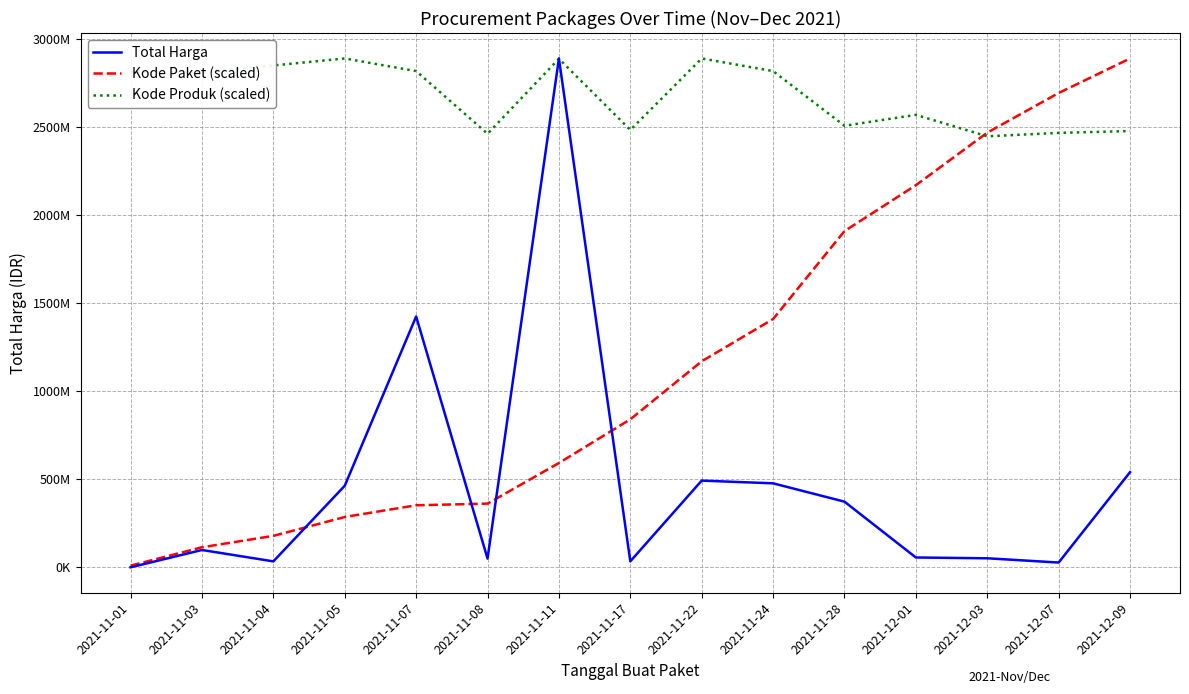

The value of Total Harga at 2021-11-28 is 373404000.0. True or false?

True